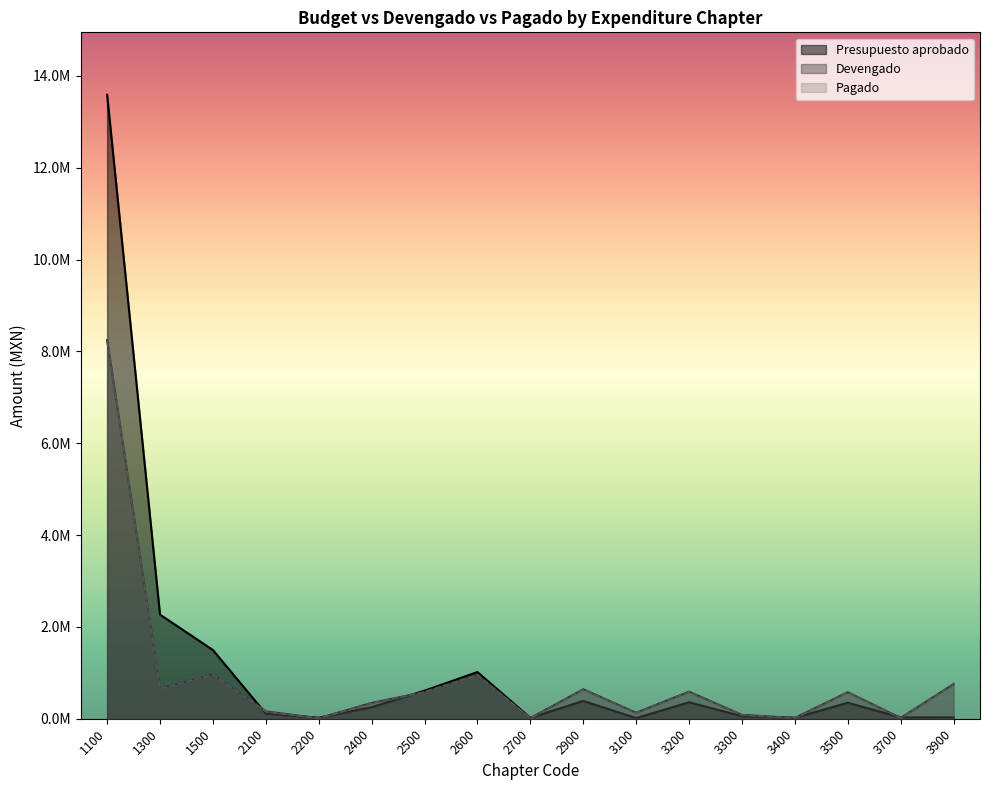

Where is the first local maximum for Devengado?

1500